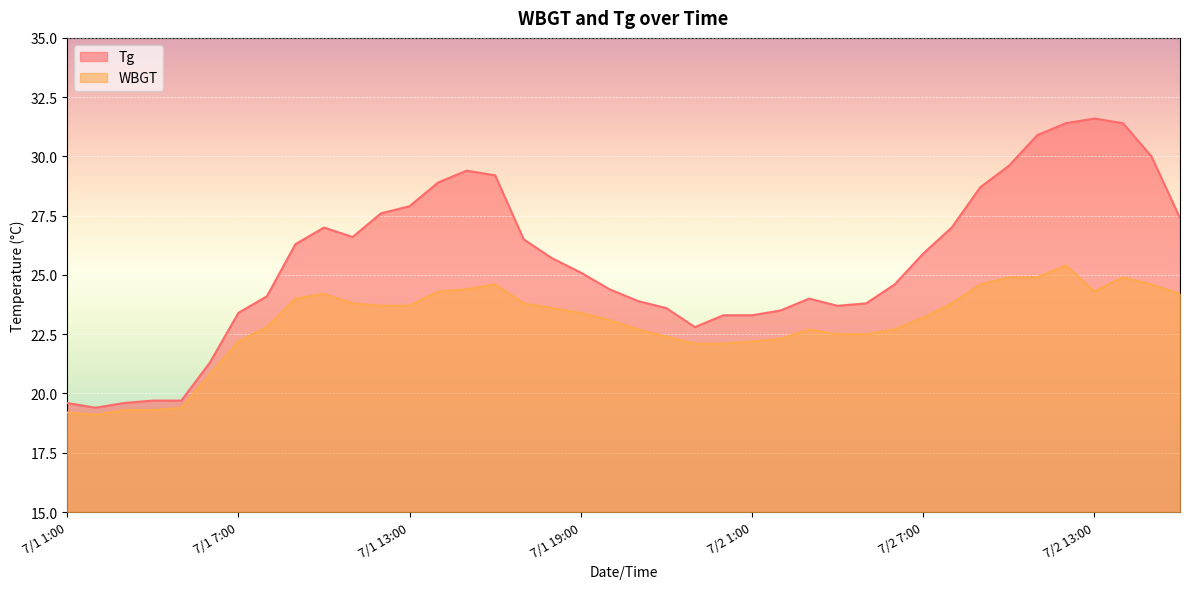

The Tg series shows 10.2 at 7/1 9:00. True or false?

False